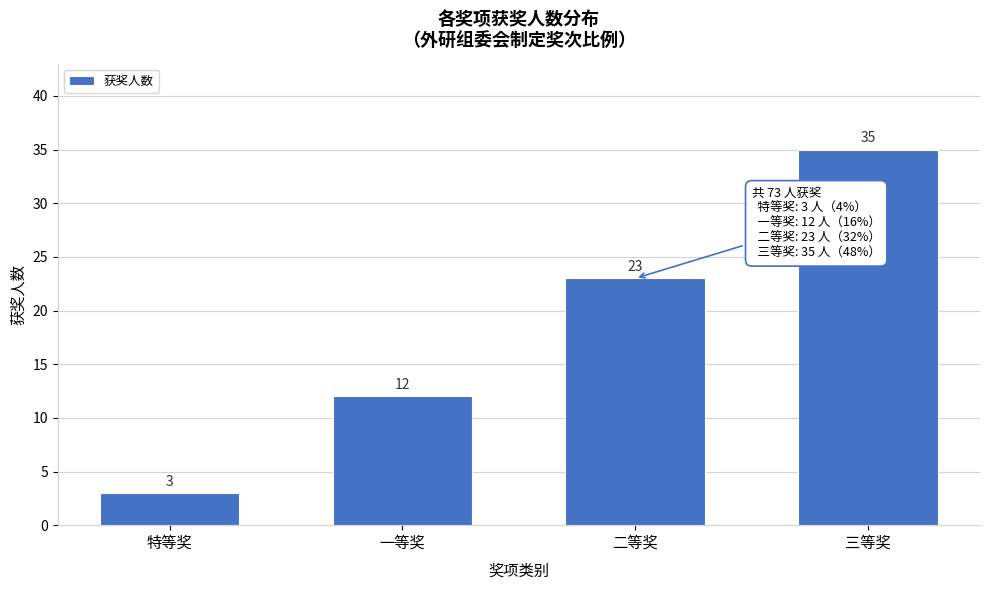

Reading left to right, extract all data points from this chart.

特等奖=3	一等奖=12	二等奖=23	三等奖=35